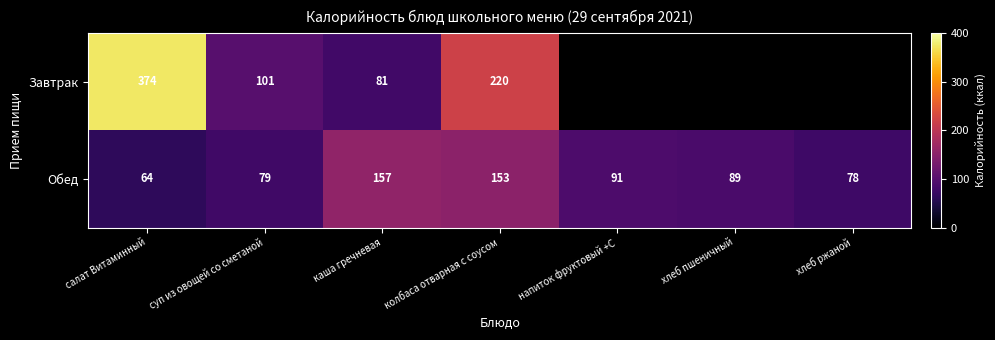

What is the spread (max minus min) of values at суп из овощей со сметаной?

22